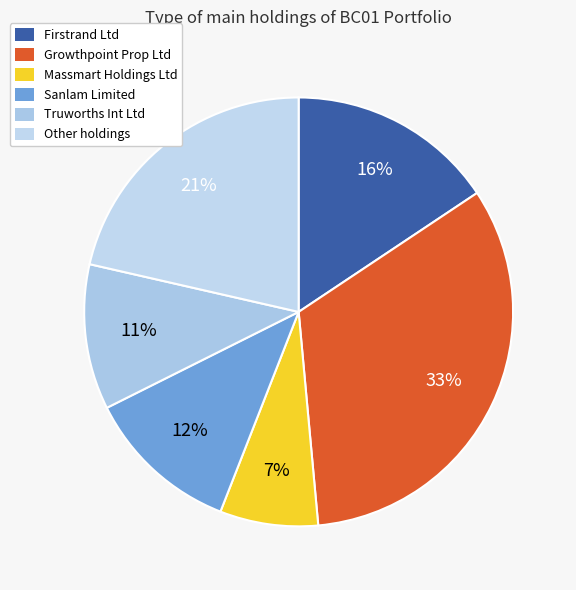

How many slices are in this pie chart?

6